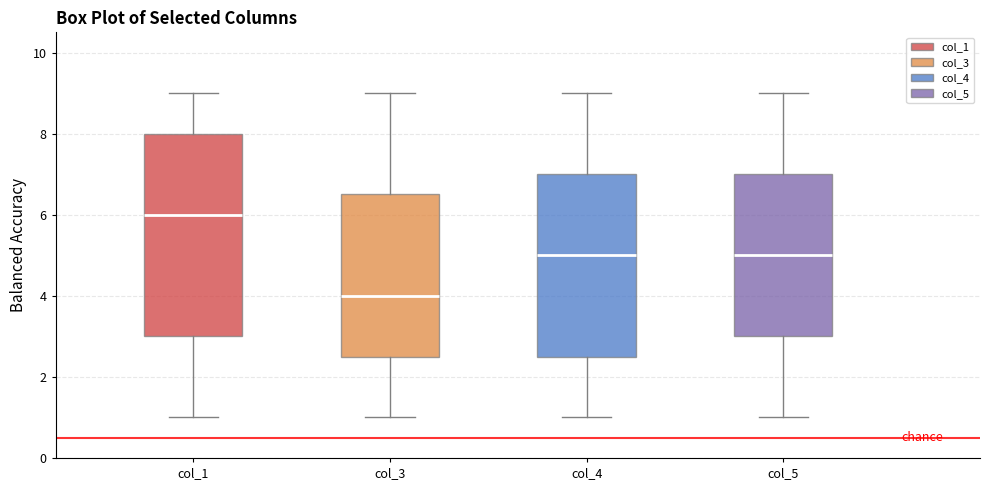

Where does the upper whisker of the box for col_4 end on the y-axis? The values are not printed on the chart, so give them approximately, as read against the axis.

9.0